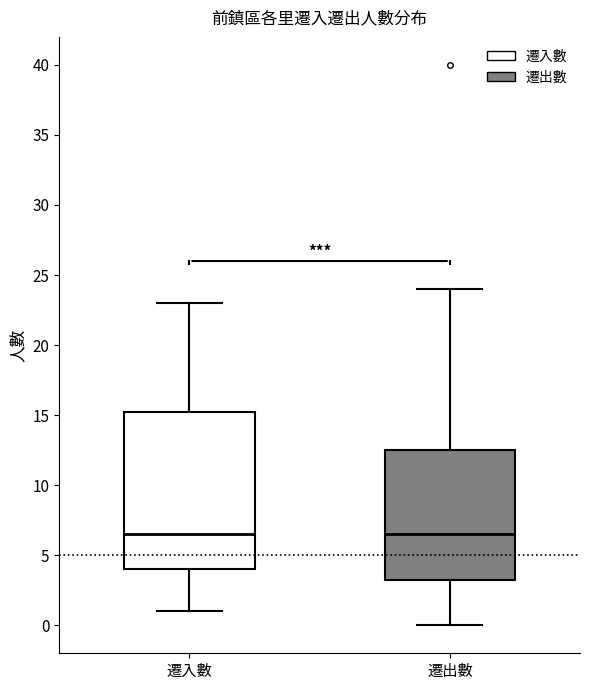

Reading left to right, transcribe this box plot: for each box, give where its median line is, the range the box spans, and where its two whiskers end, as read against the y-axis. The values are not printed on the chart, so give them approximately, as read against the axis.

遷入數: median 6.5, box 4.0 to 15.5, whiskers 1.0 to 23.0
遷出數: median 6.5, box 3.5 to 12.5, whiskers 0.0 to 24.0